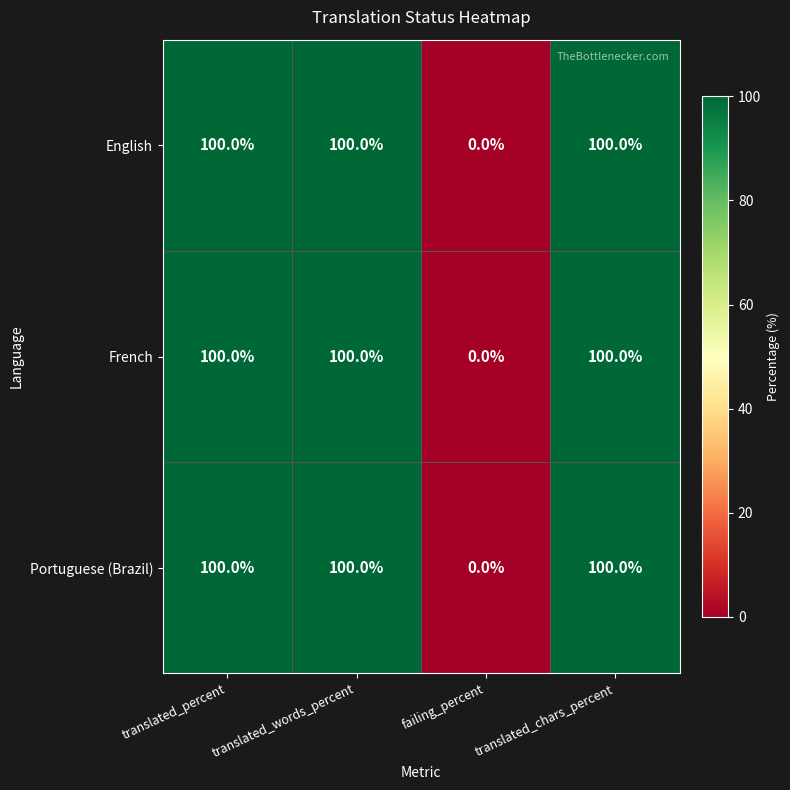

Which label corresponds to the smallest value in the chart?

failing_percent